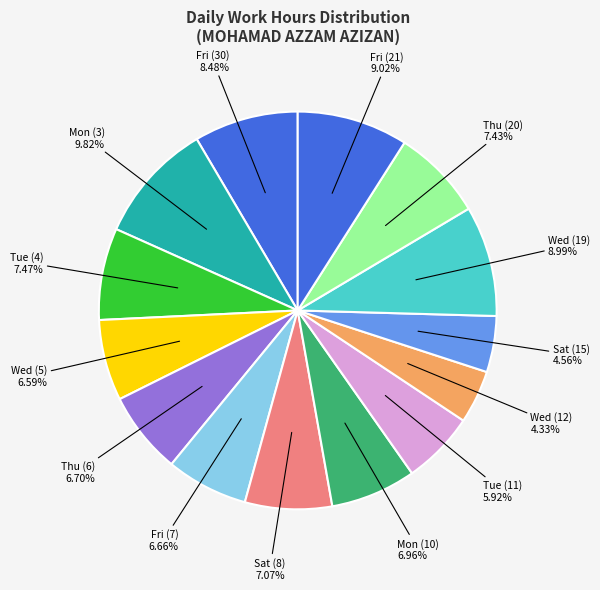

How many segments does this pie chart have?

14